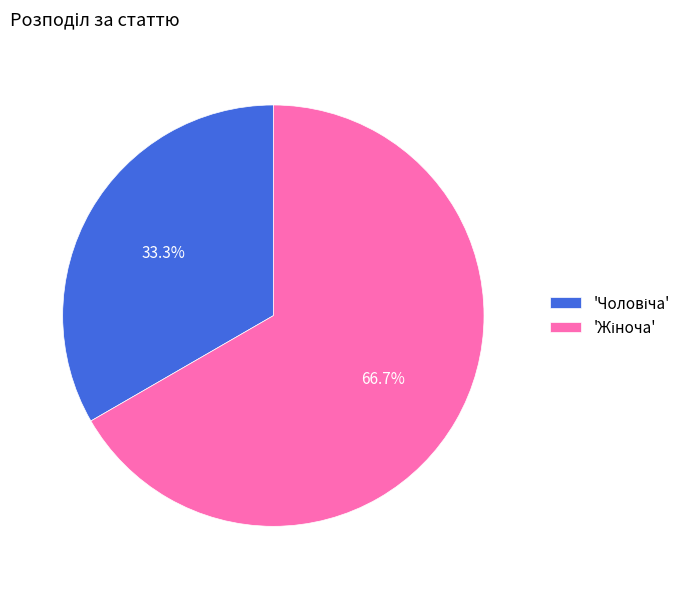

How many segments does this pie chart have?

2